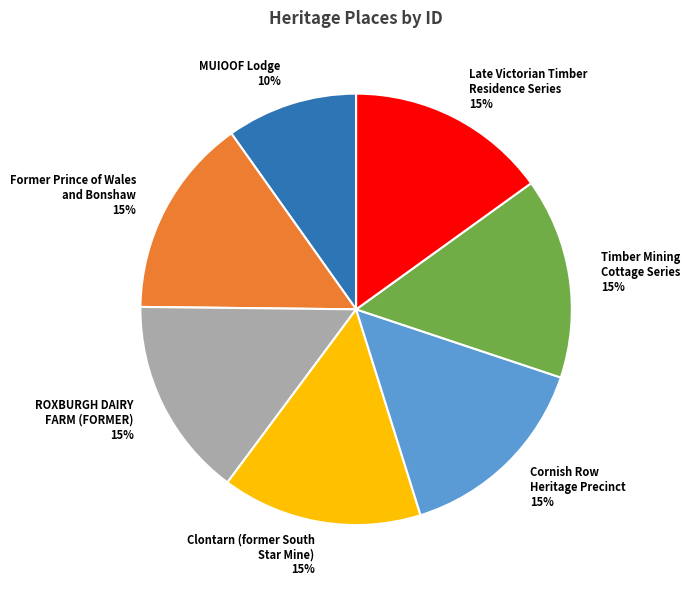

What percentage is the MUIOOF Lodge slice, to the nearest percent?

10%